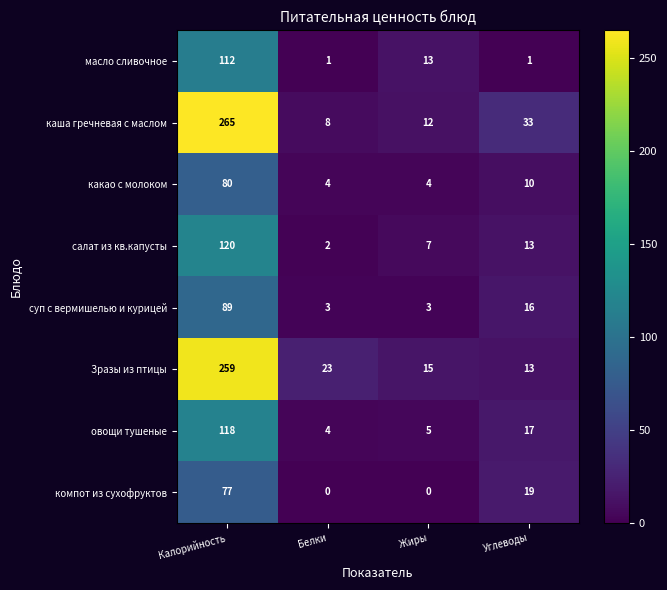

Which series has the widest spread of values?

каша гречневая с маслом